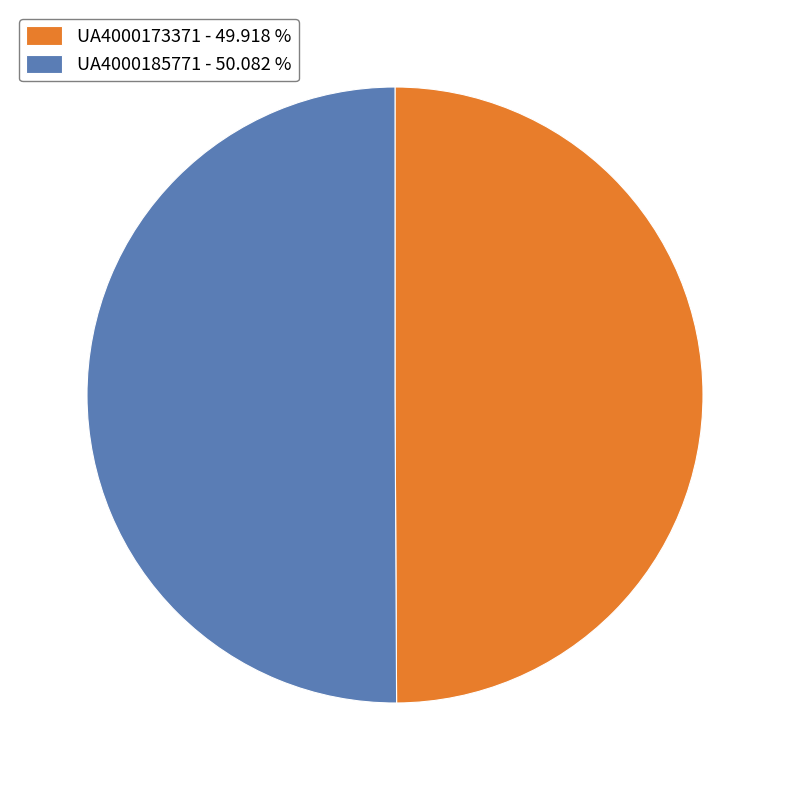

Combined, do UA4000185771 - 50.082 % and UA4000173371 - 49.918 % account for over 50%?

Yes